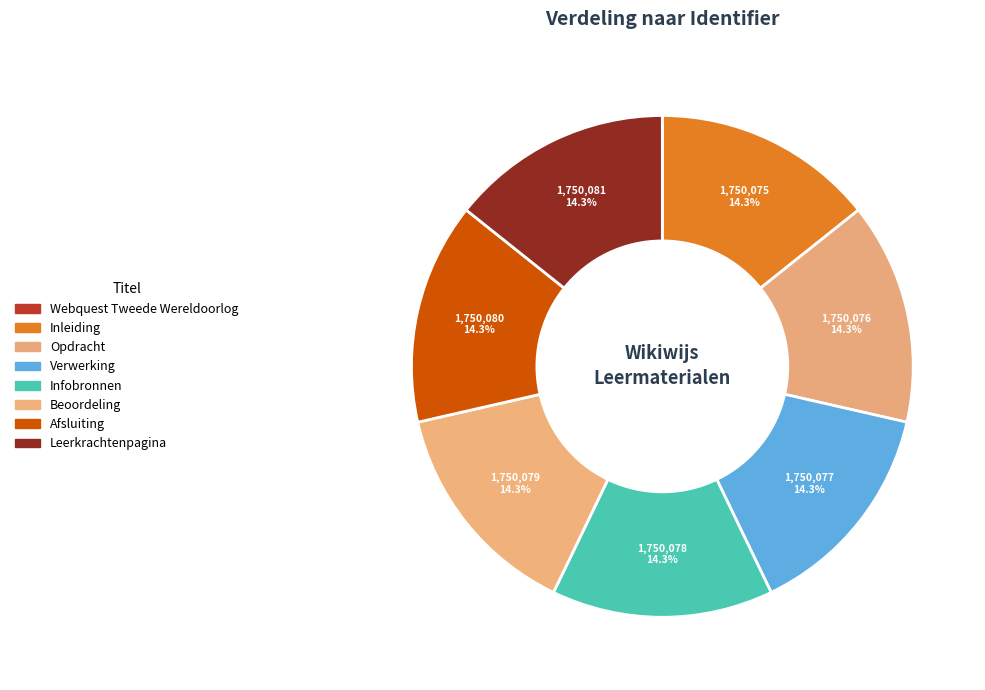

How many segments does this pie chart have?

8